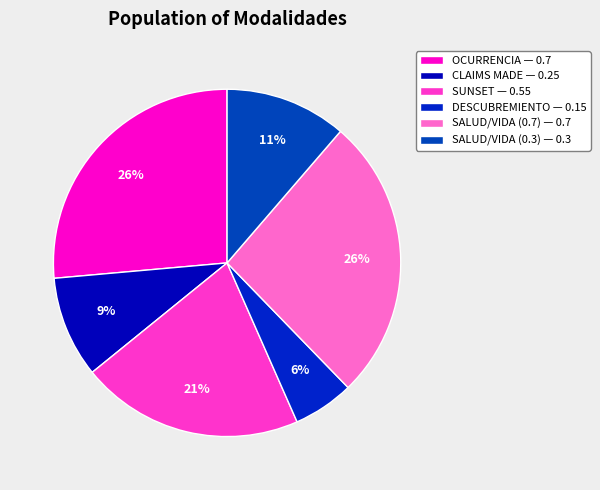

How many slices are in this pie chart?

6